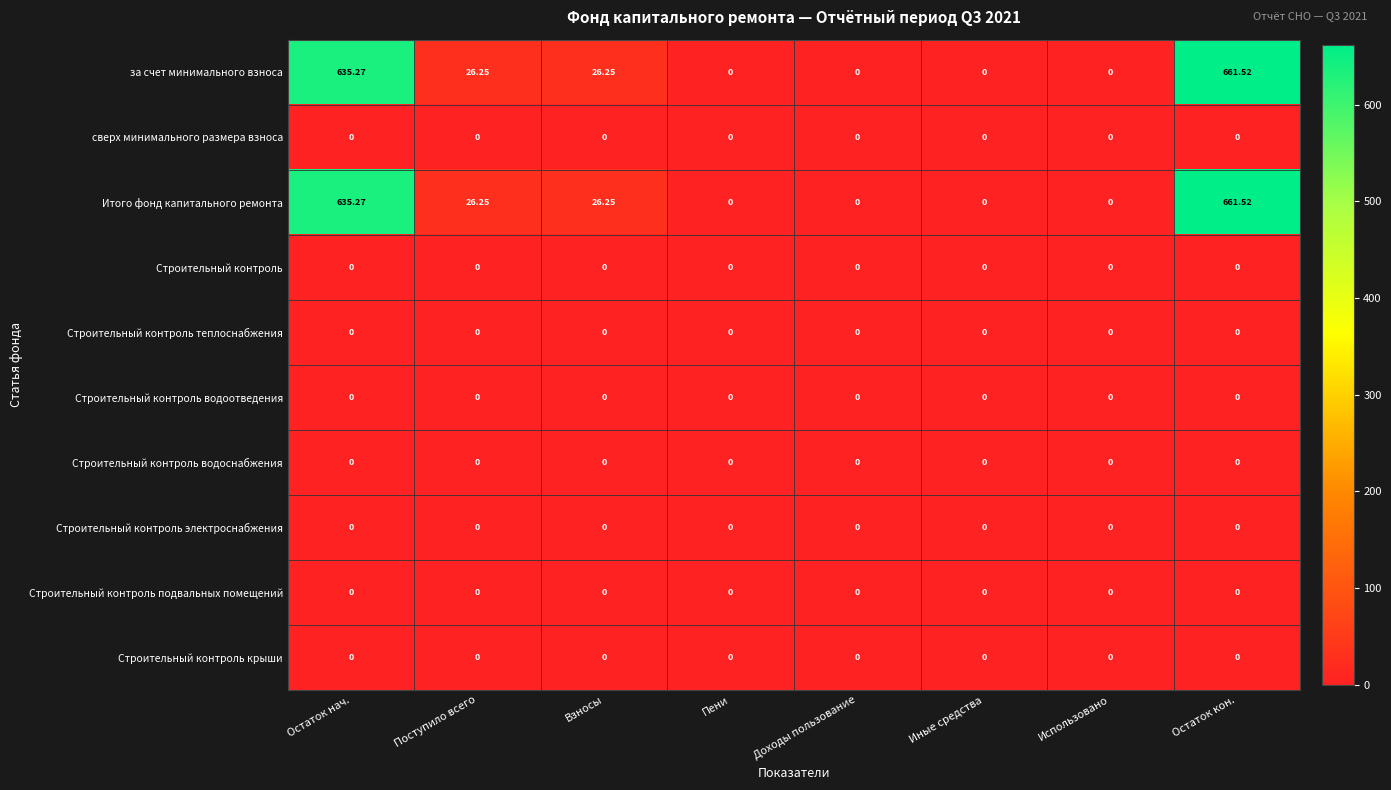

At which category is the sum across all series the highest?

Остаток кон.